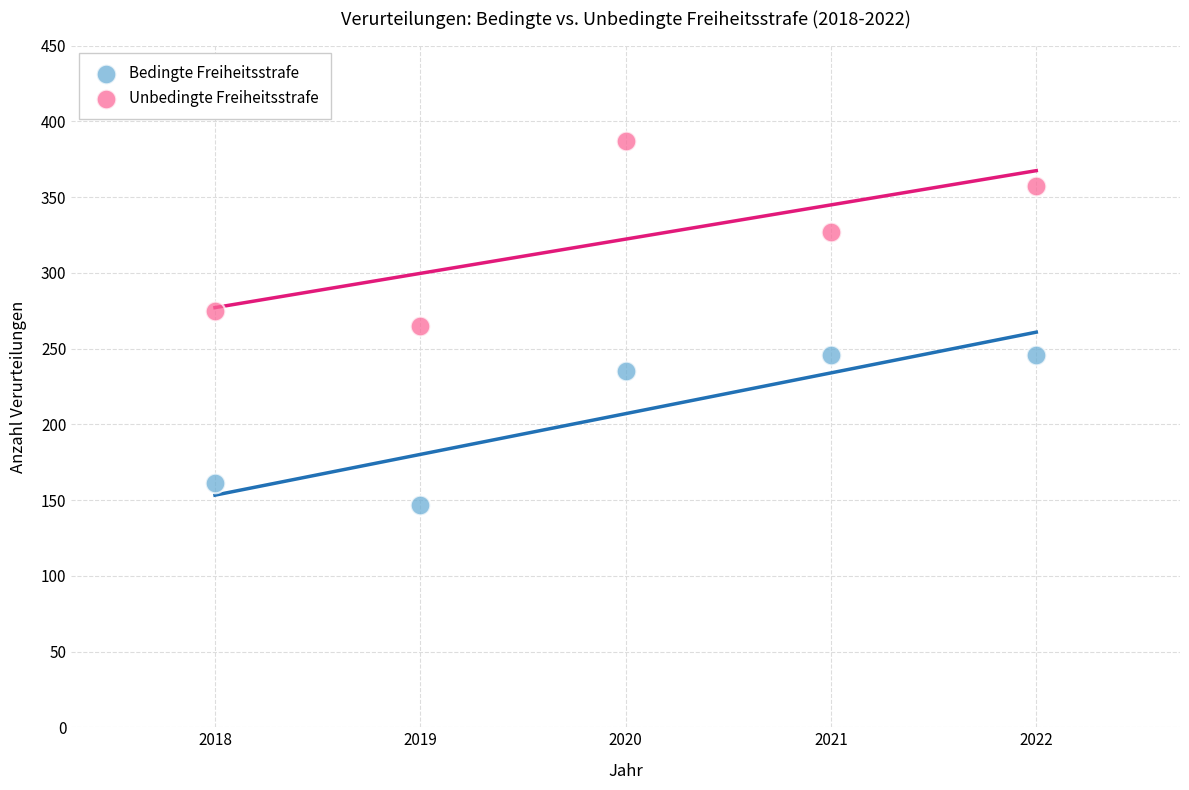

What are all the series names shown in the legend?

Bedingte Freiheitsstrafe, Unbedingte Freiheitsstrafe